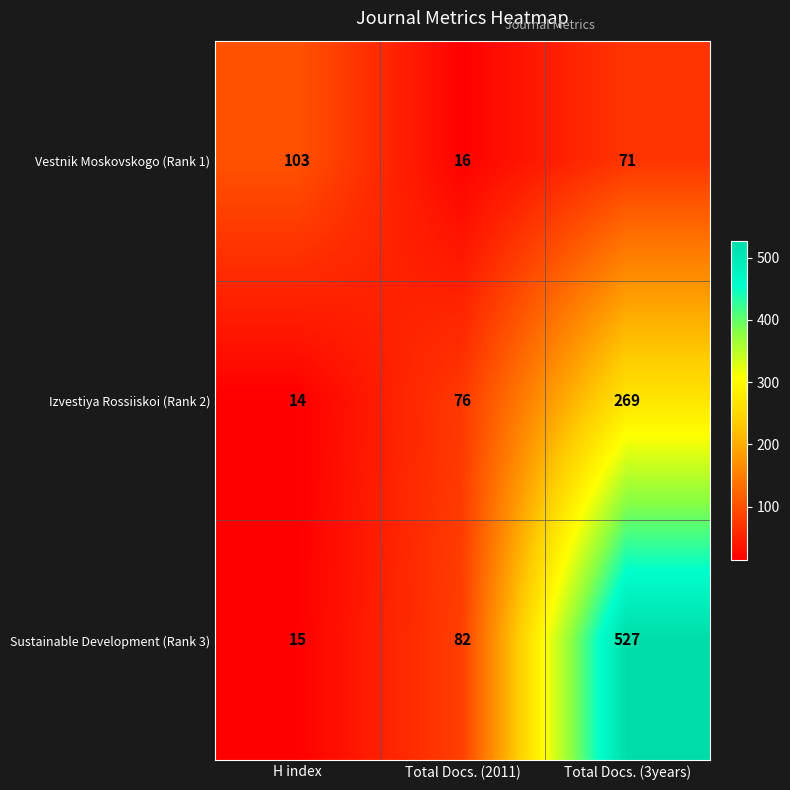

Where is Izvestiya Rossiiskoi (Rank 2) nearest to the value 141?

Total Docs. (2011)